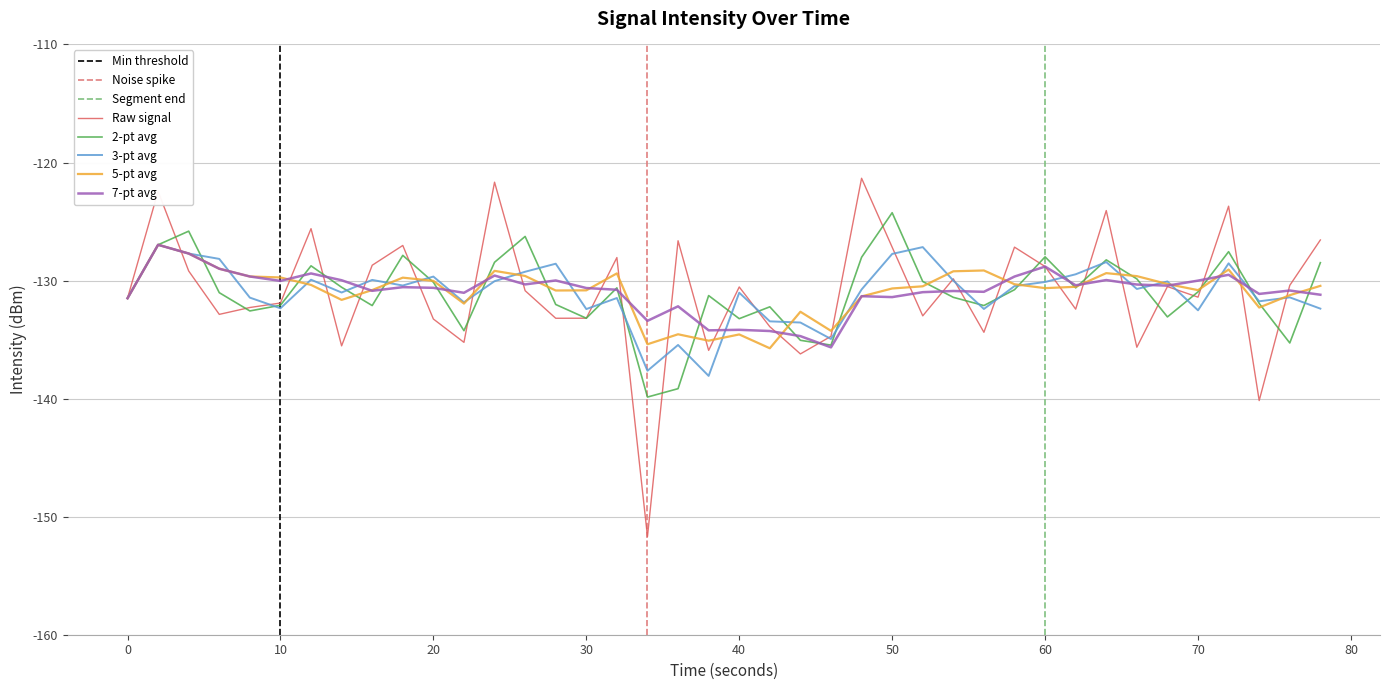

The 7-pt avg series shows -130.6 at 20. True or false?

True